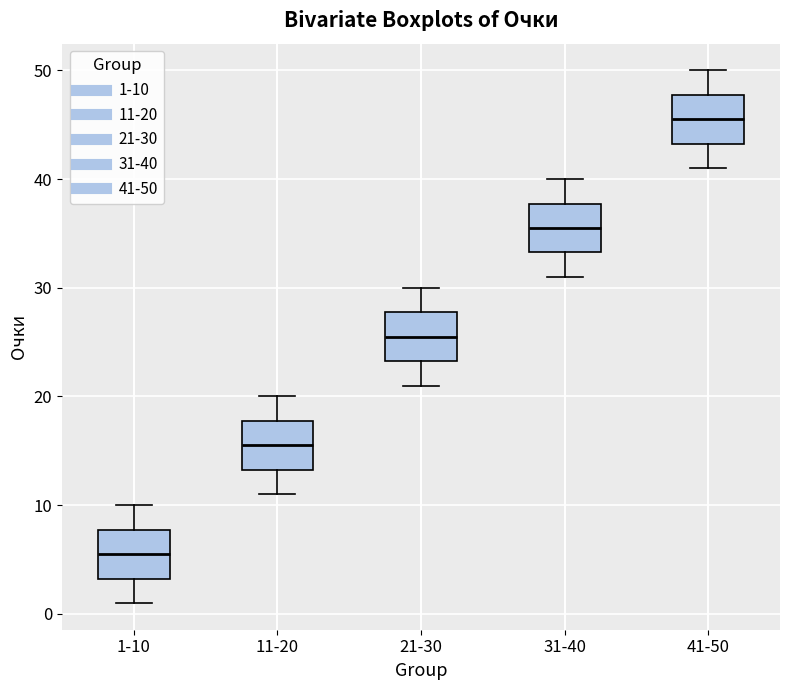

Where does the median line of the box for 11-20 sit on the y-axis? The values are not printed on the chart, so give them approximately, as read against the axis.

16